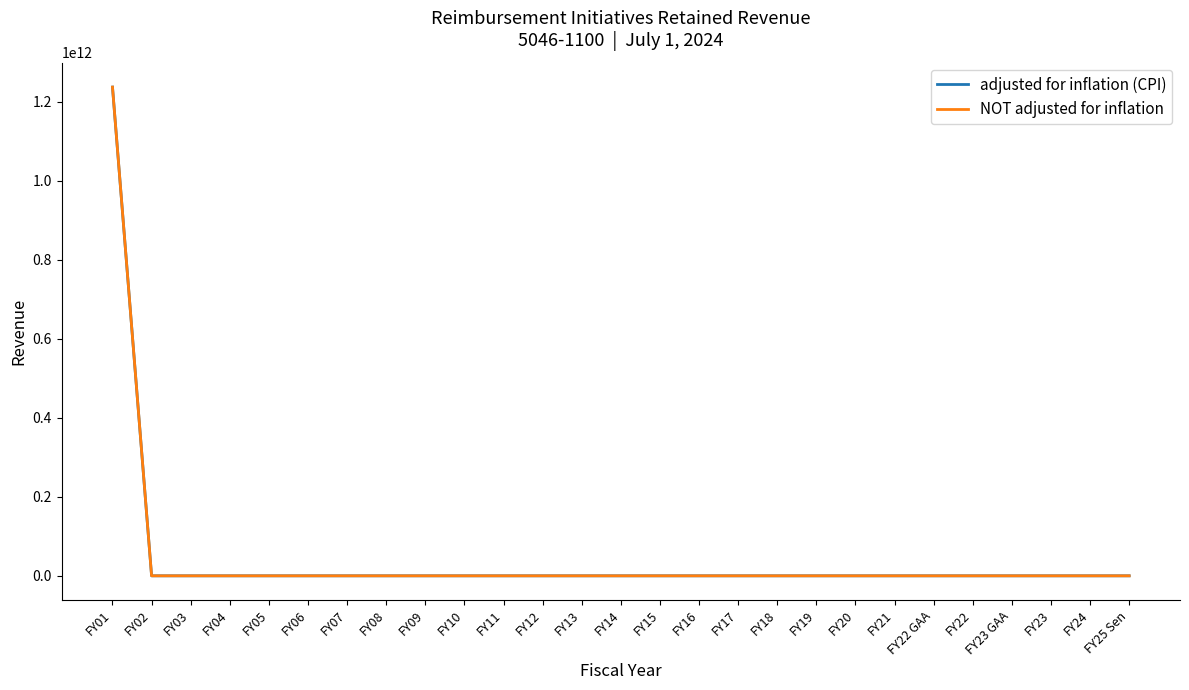

What is the label of the 7th point from the left?

FY07